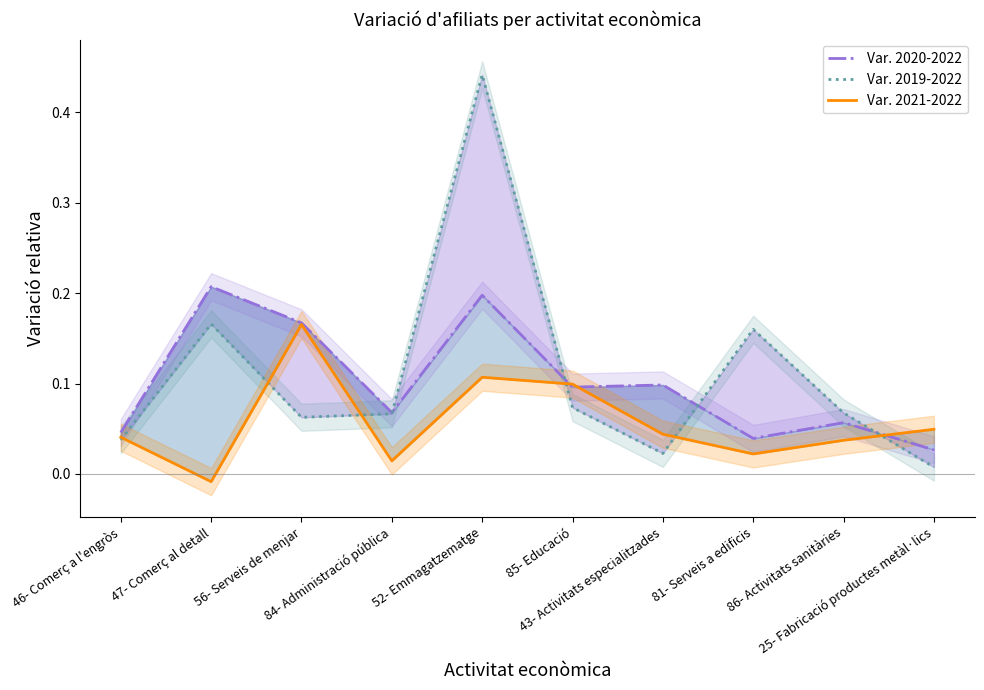

Where is the first local maximum for Var. 2019-2022?

47- Comerç al detall